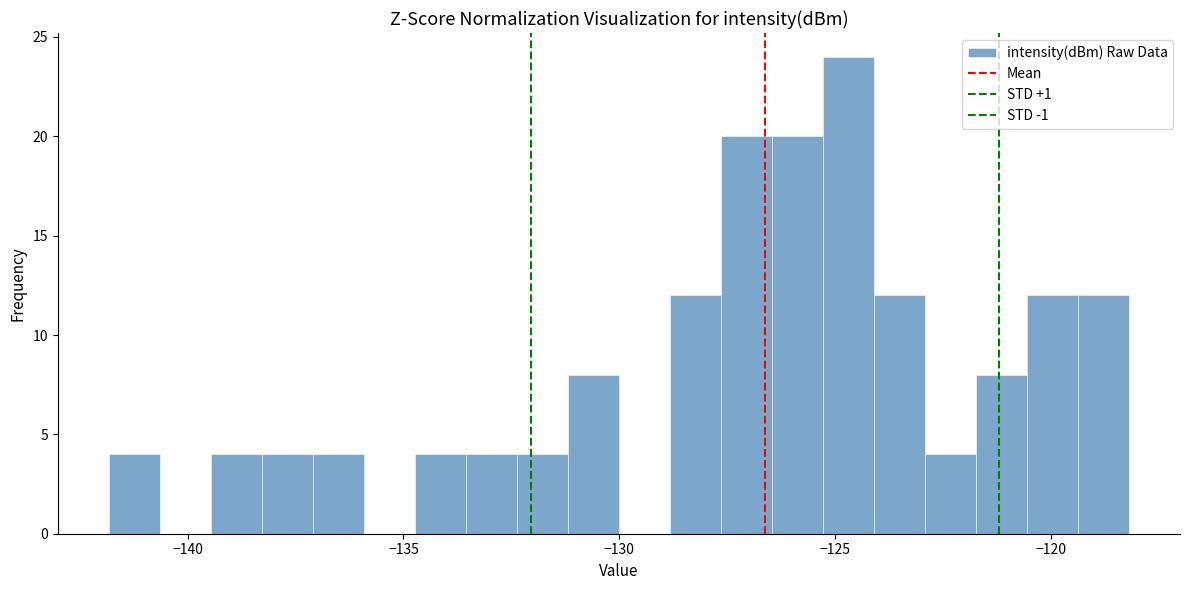

Around what value on the x-axis is the tallest bar? Give the approximate position of its centre, as read against the axis.

-124.5